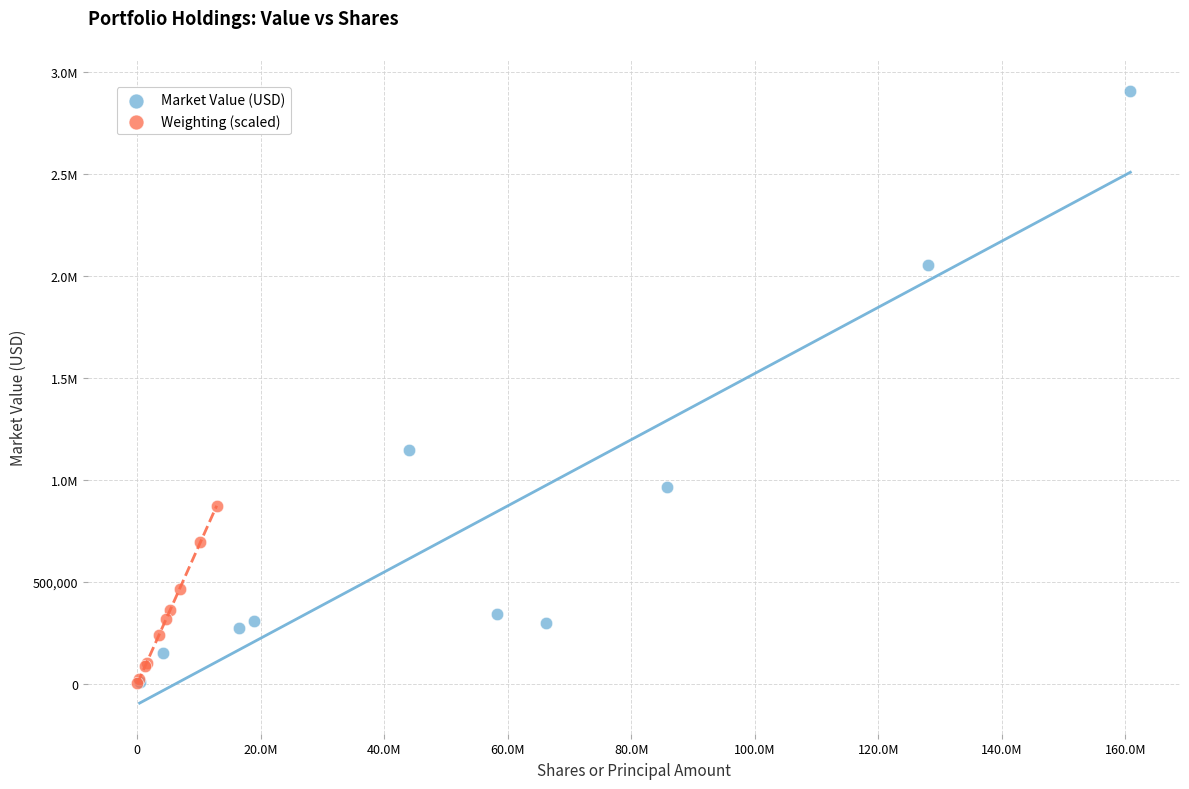

What are all the series names shown in the legend?

Market Value (USD), Weighting (scaled)